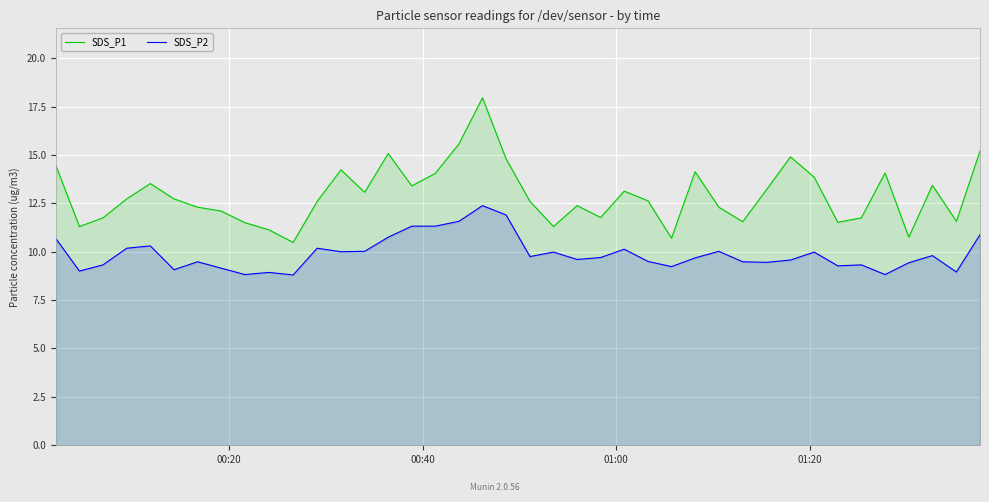

Which series has the largest total across all categories?

SDS_P1